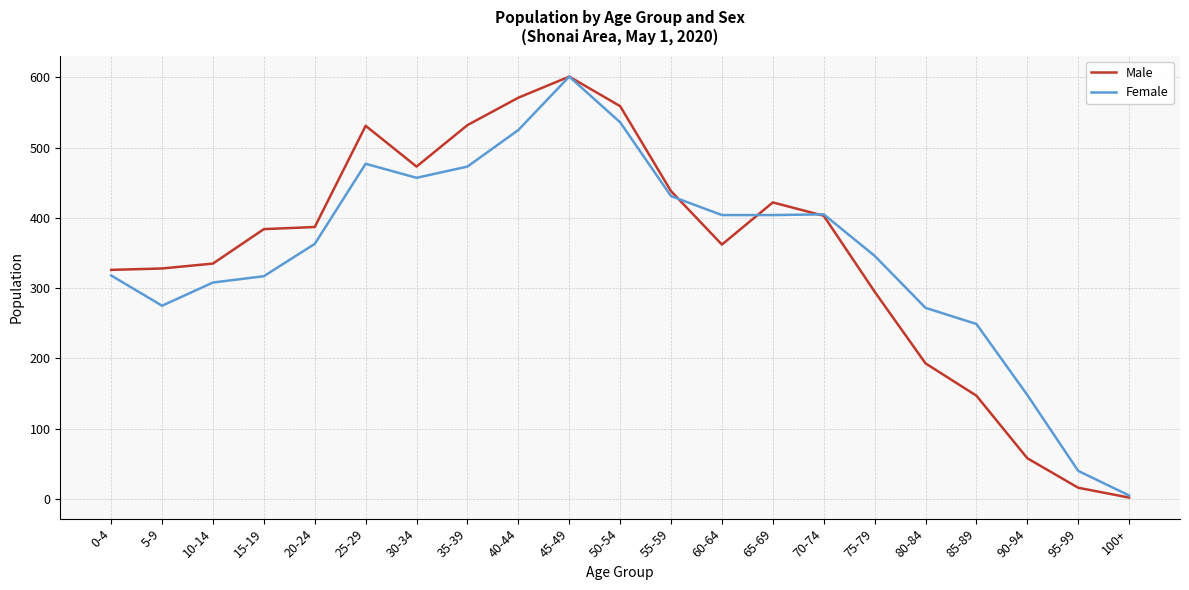

In Male, how many points are lower than both neighbors (excluding endpoints)?

2